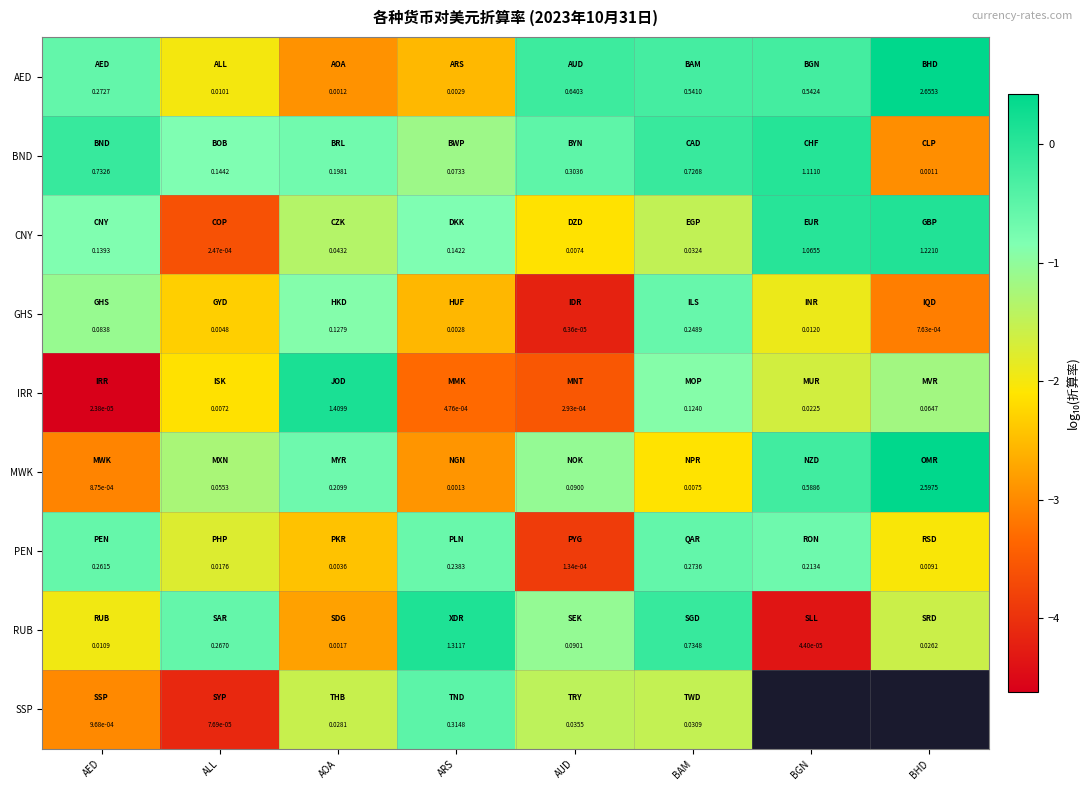

Rank the categories by PEN value from highest to lowest.

BAM, AED, ARS, BGN, ALL, BHD, AOA, AUD